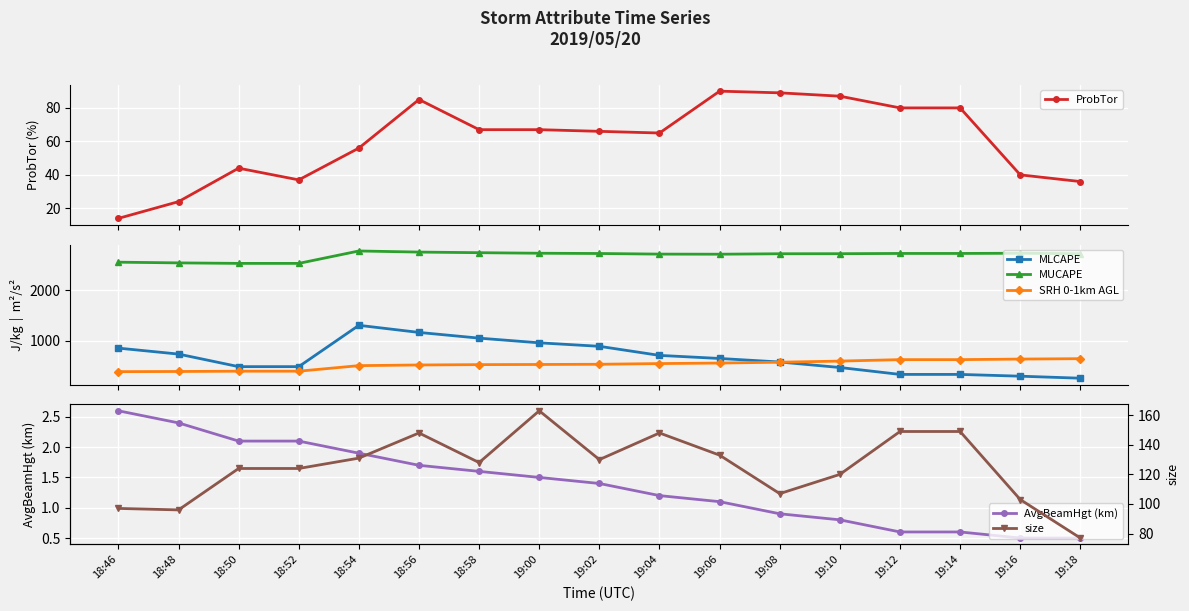

Where is the first local maximum for MUCAPE?

18:54